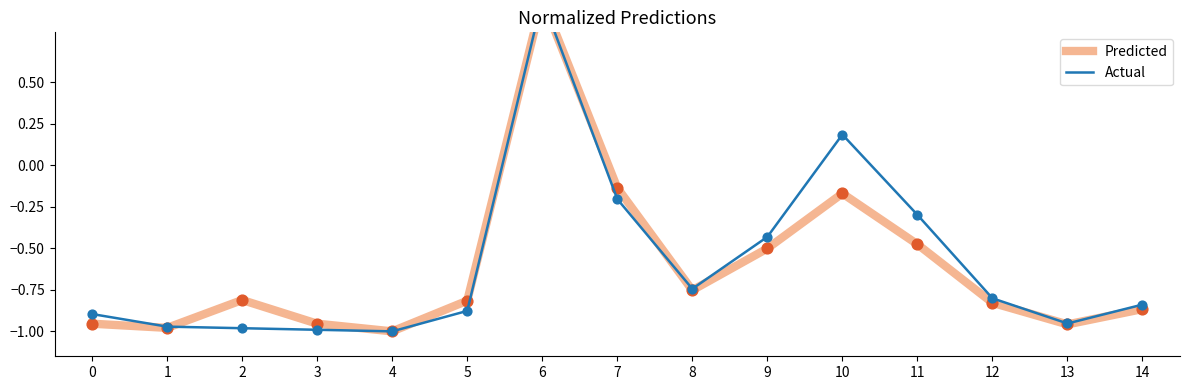

At how many categories does at least one series exceed 0?

2